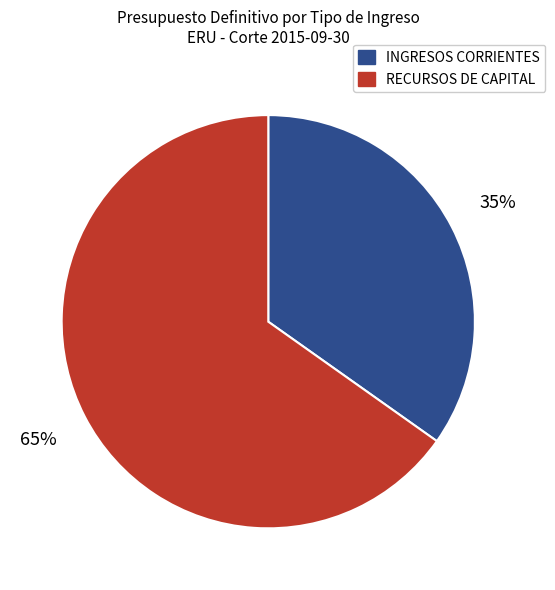

To the nearest percent, what is the average slice percentage?

50%